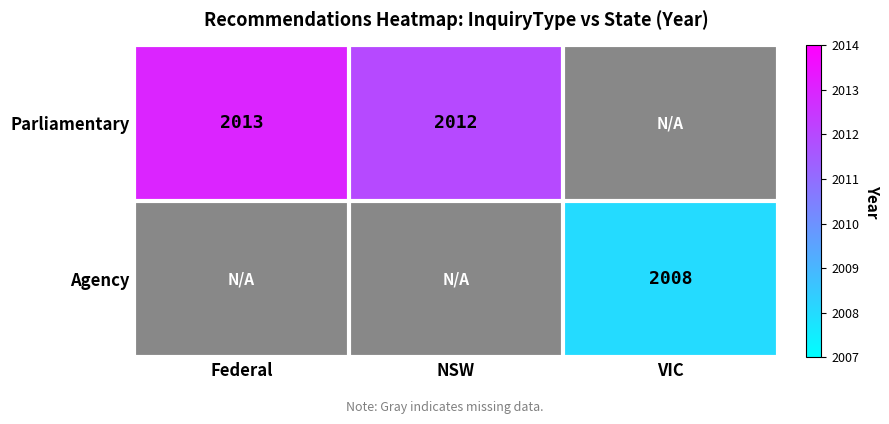

What is the sum of the Parliamentary values at NSW and Federal?

4025